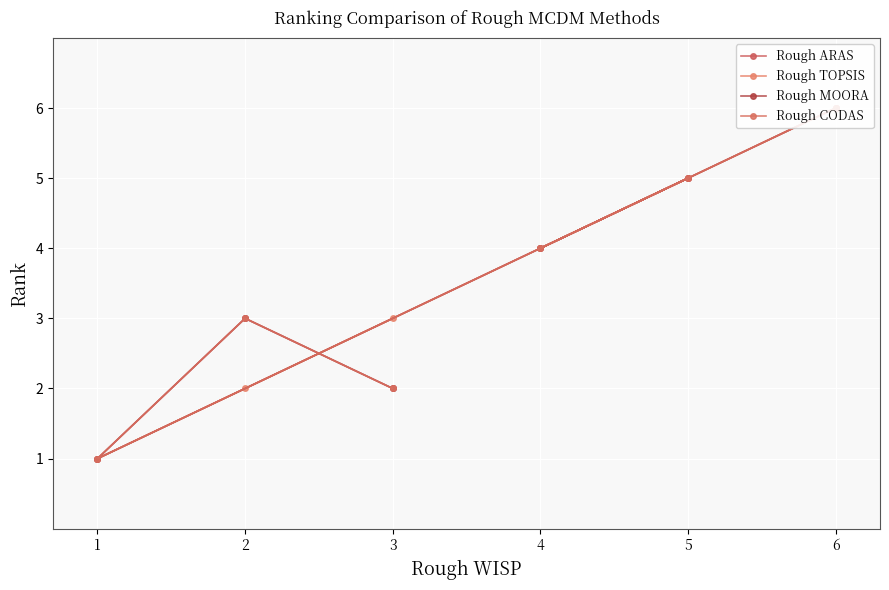

How many data points in Rough TOPSIS are less than 4?

3